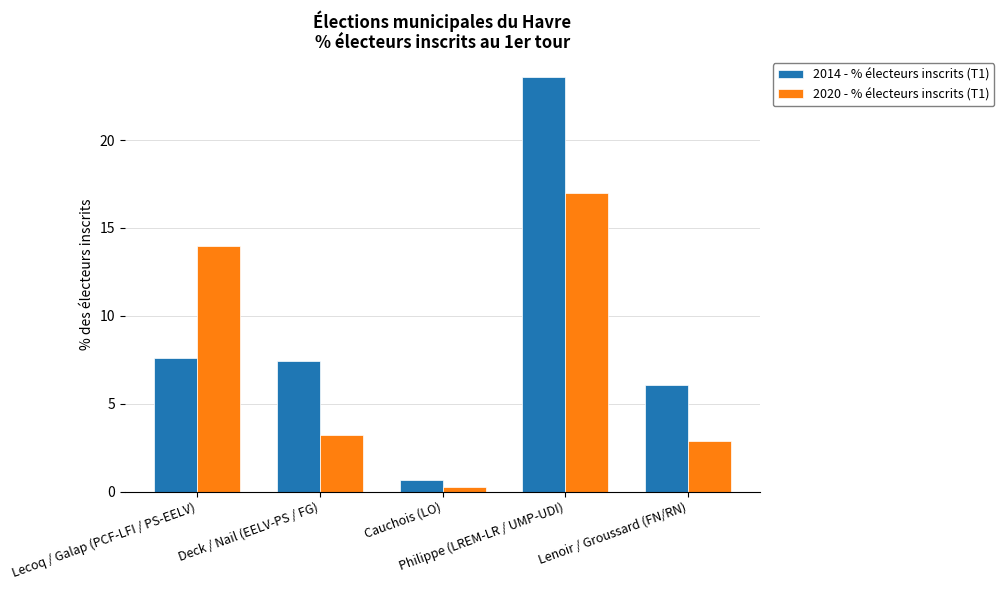

What is the total value across all series at Deck / Nail (EELV-PS / FG)?

10.6